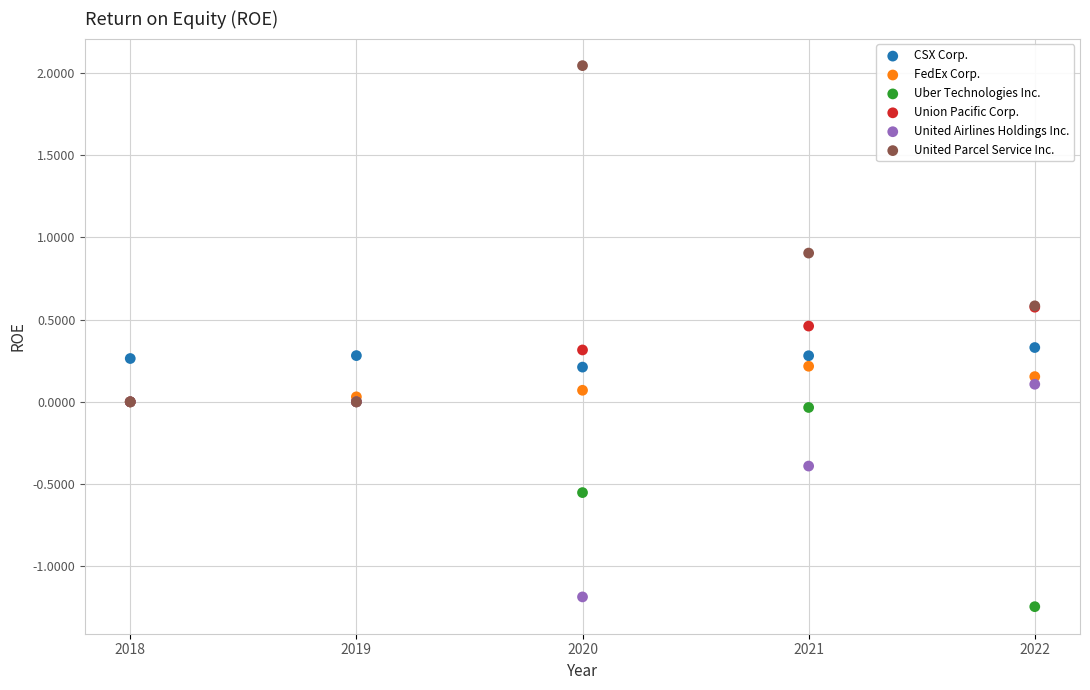

Which series contains the highest Y value?

United Parcel Service Inc.